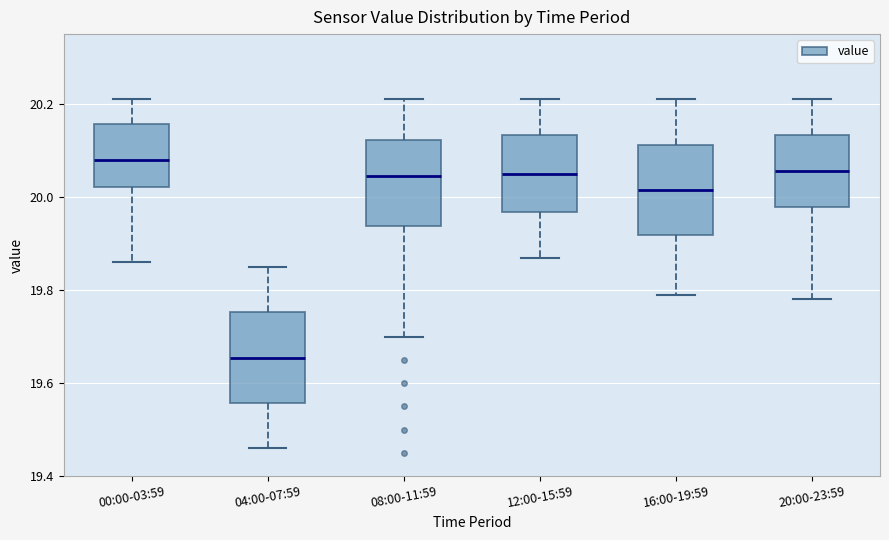

Where is the lower edge of the box for 04:00-07:59 on the y-axis? The values are not printed on the chart, so give them approximately, as read against the axis.

19.56